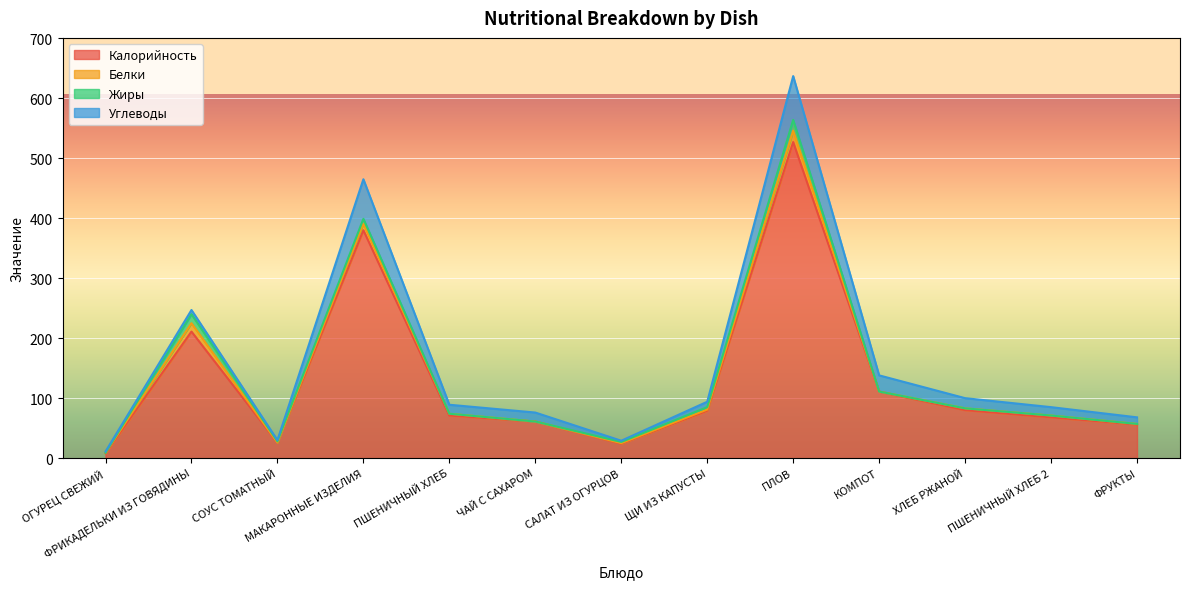

Does the chart display data point markers on the line(s)?

No